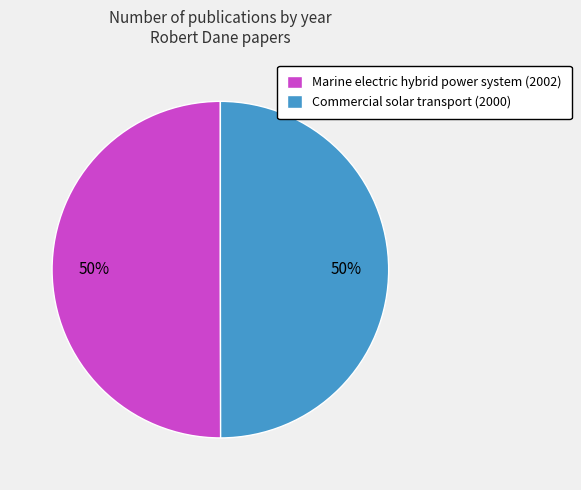

Is the sum of Marine electric hybrid power system (2002) and Commercial solar transport (2000) greater than half?

Yes